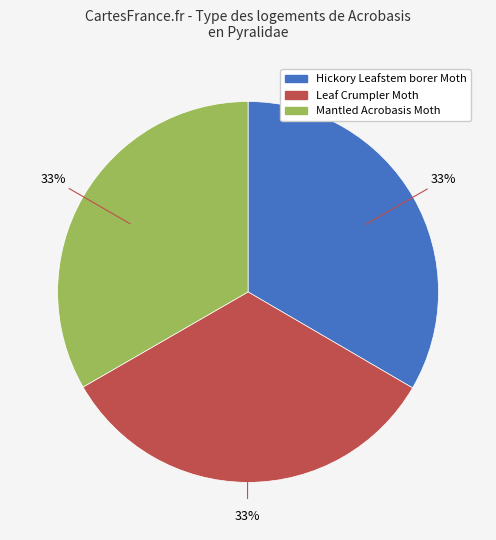

To the nearest percent, what percentage of the pie is Mantled Acrobasis Moth?

33%